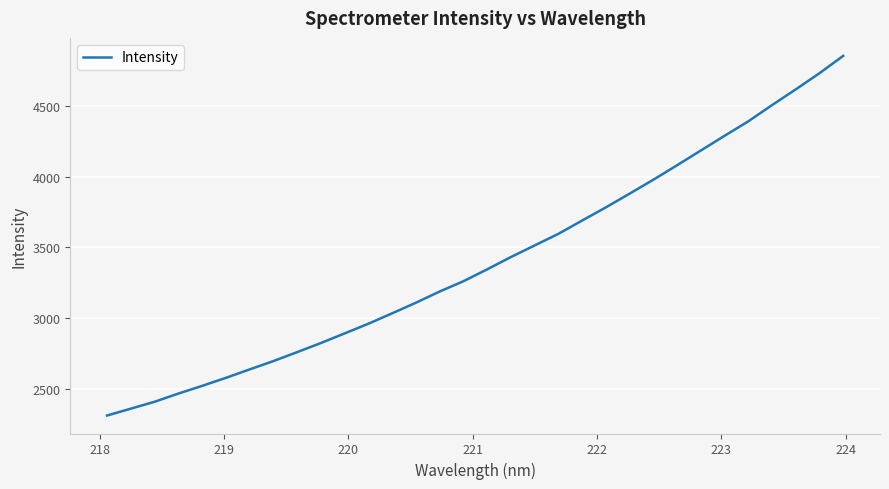

Count the number of categories in the chart.

32